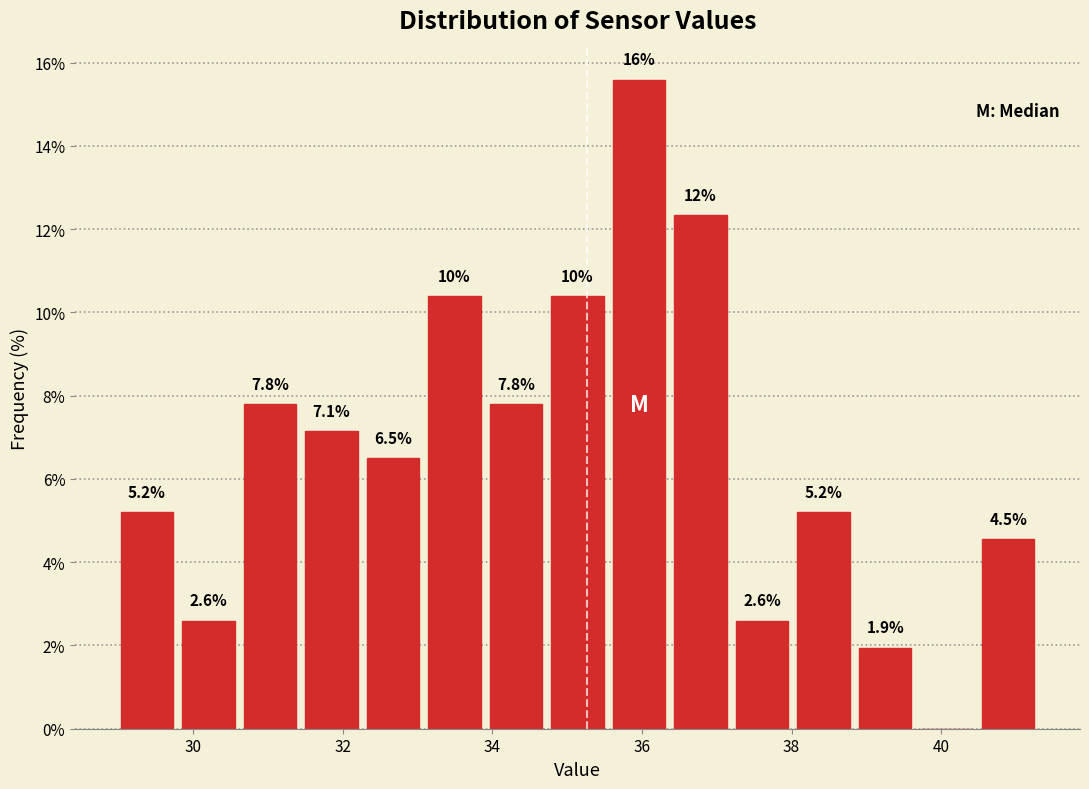

Which range on the x-axis has the tallest bar?

35.6 to 36.4